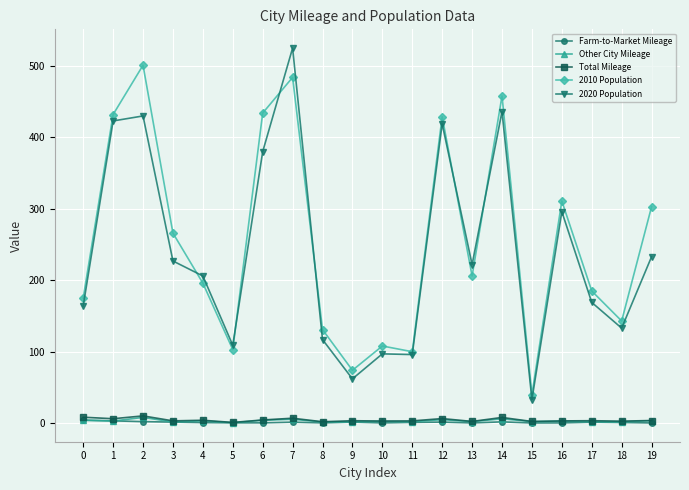

Which series has the widest spread of values?

2020 Population